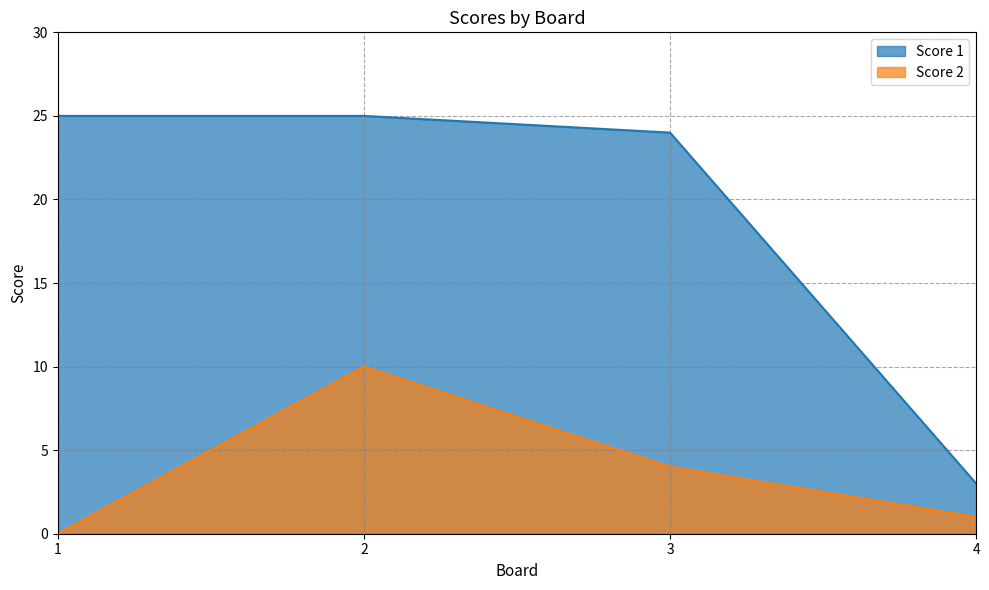

True or false: Score 1 and Score 2 cross at least once.

False